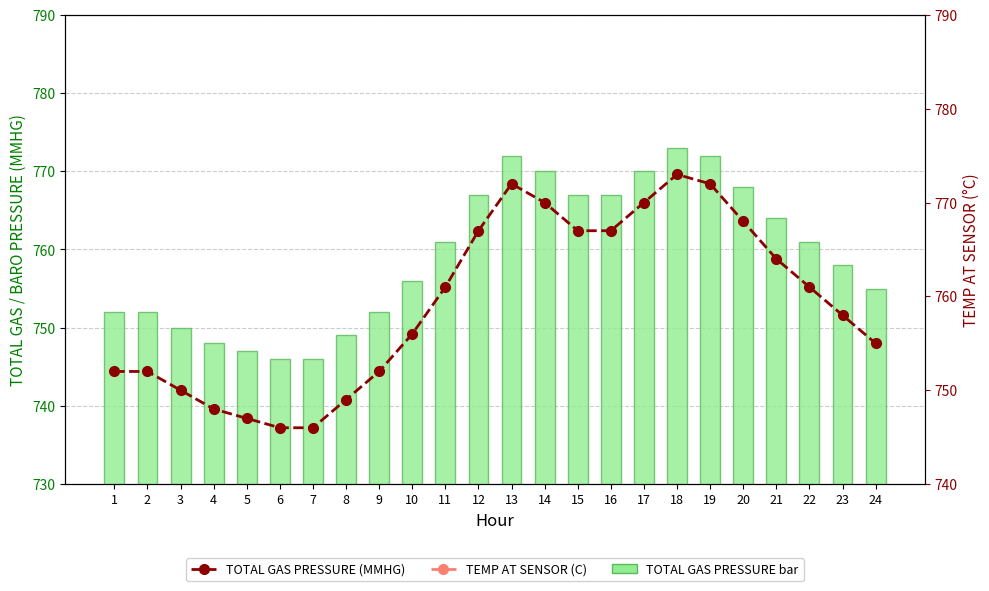

At which label is TEMP AT SENSOR (C) closest to 16?

24